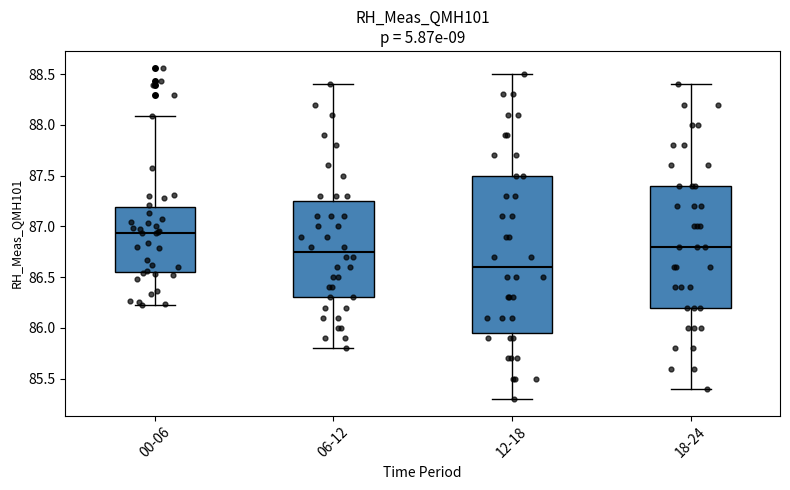

Reading left to right, read every box against the y-axis: the position of its median line, the range the box covers, and the ends of its whiskers. The values are not printed on the chart, so give them approximately, as read against the axis.

00-06: median 86.95, box 86.55 to 87.20, whiskers 86.25 to 88.10
06-12: median 86.75, box 86.30 to 87.25, whiskers 85.80 to 88.40
12-18: median 86.60, box 85.95 to 87.50, whiskers 85.30 to 88.50
18-24: median 86.80, box 86.20 to 87.40, whiskers 85.40 to 88.40